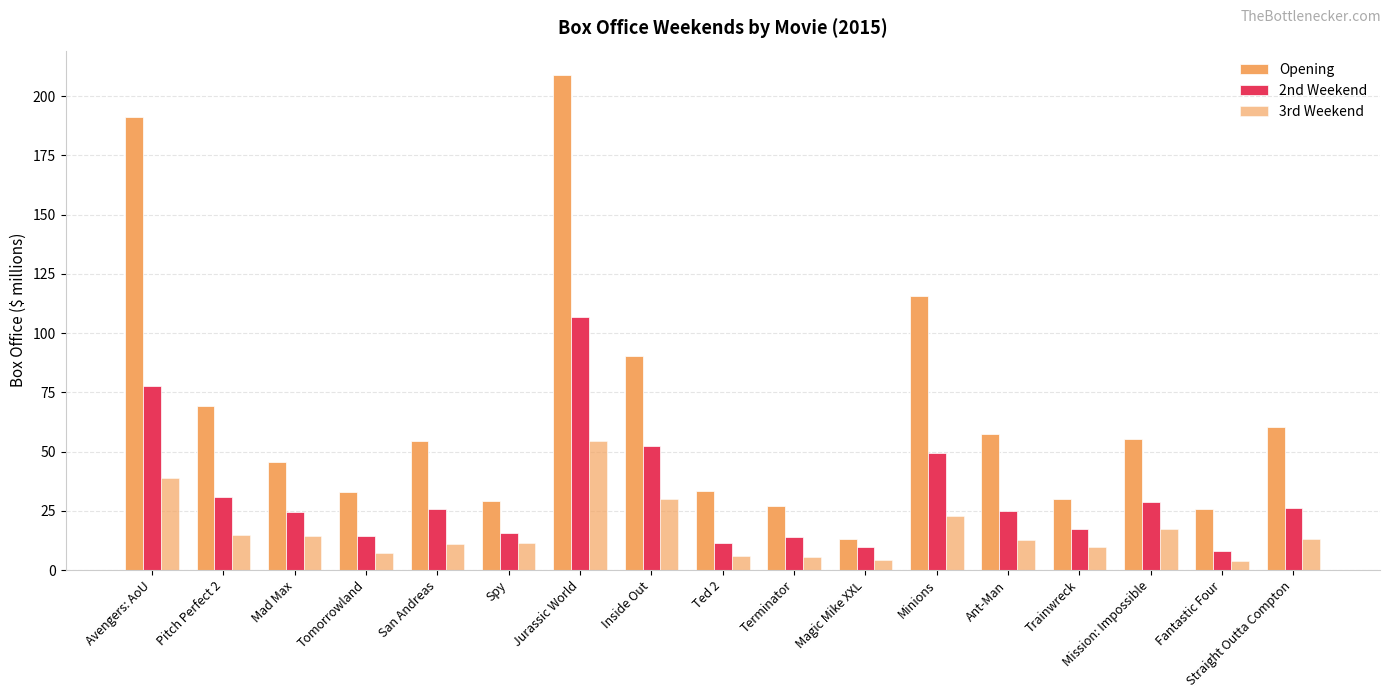

Are the bars grouped side by side (vs. stacked)?

Yes